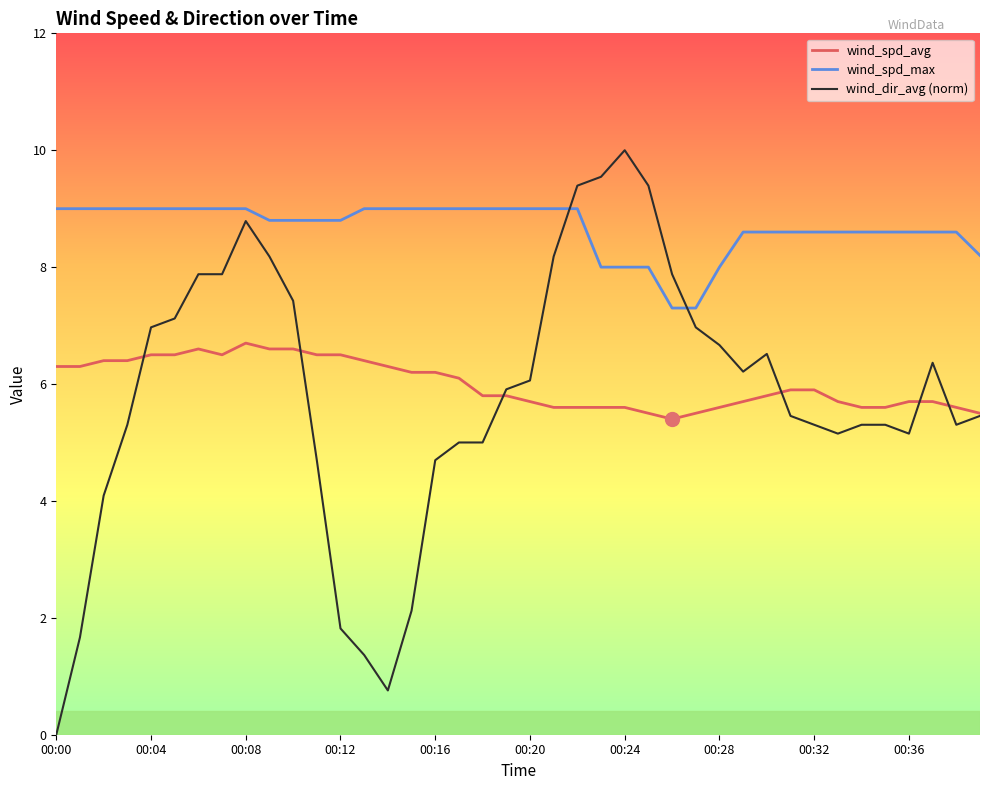

Which series has the widest spread of values?

wind_dir_avg (norm)